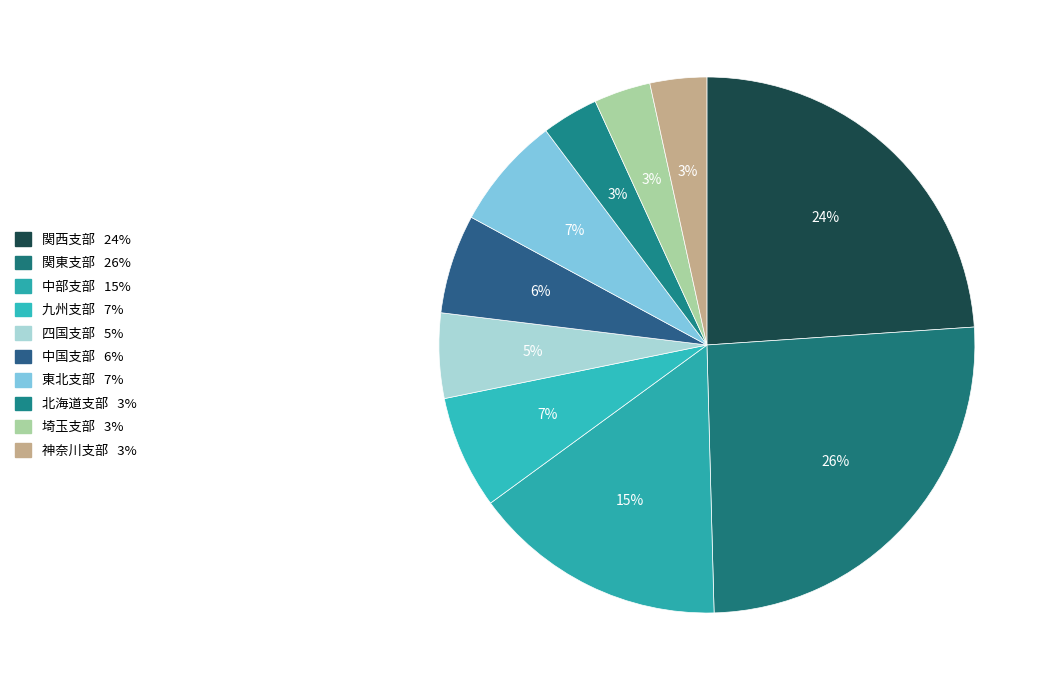

Is it true that 北海道支部 is 3% of the pie?

True